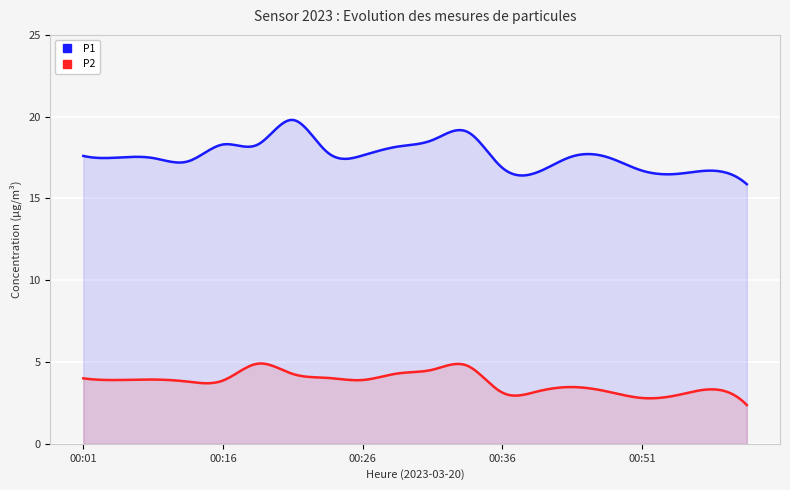

How many lines are shown in the chart?

2